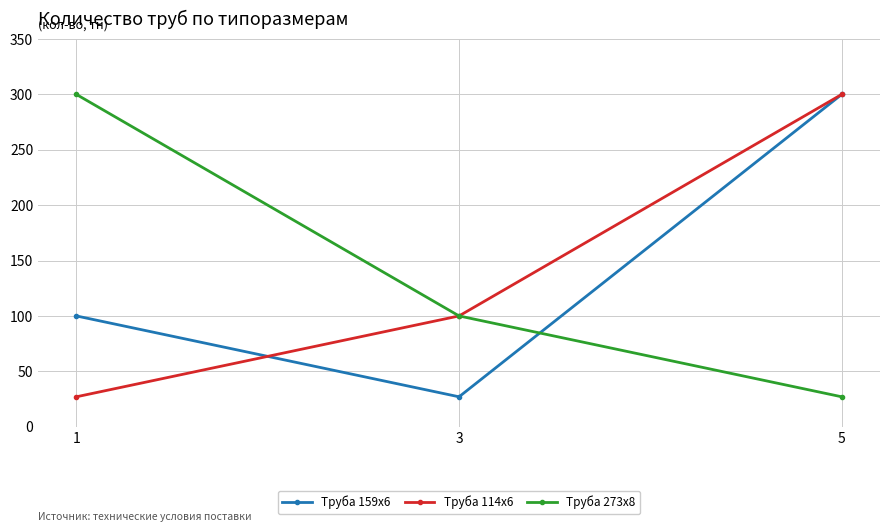

How many values in the Труба 114х6 series are below 100?

1